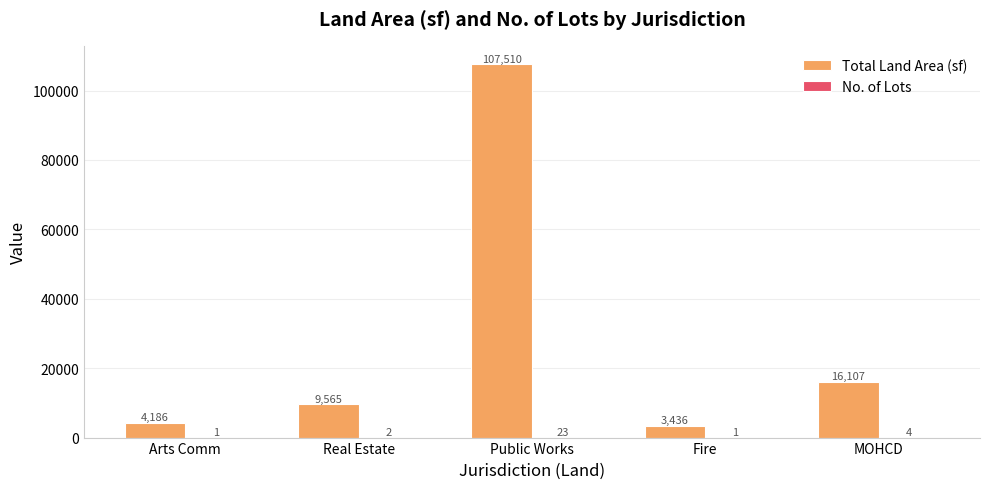

Which category has the highest value in the Total Land Area (sf) series?

Public Works